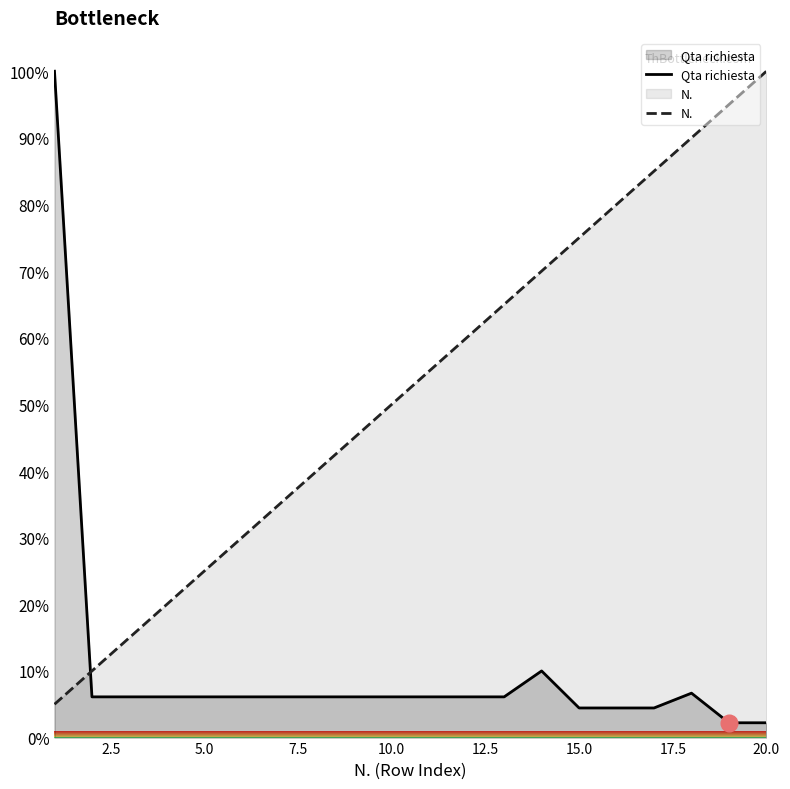

What is the minimum value shown in the chart?

2.2